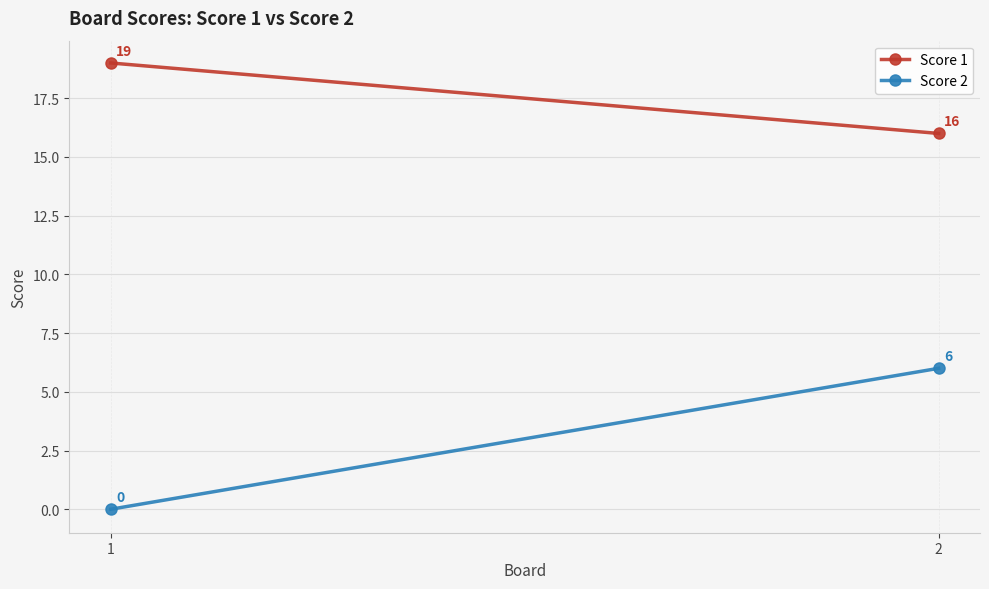

What is the sum of all Score 1 values?

35